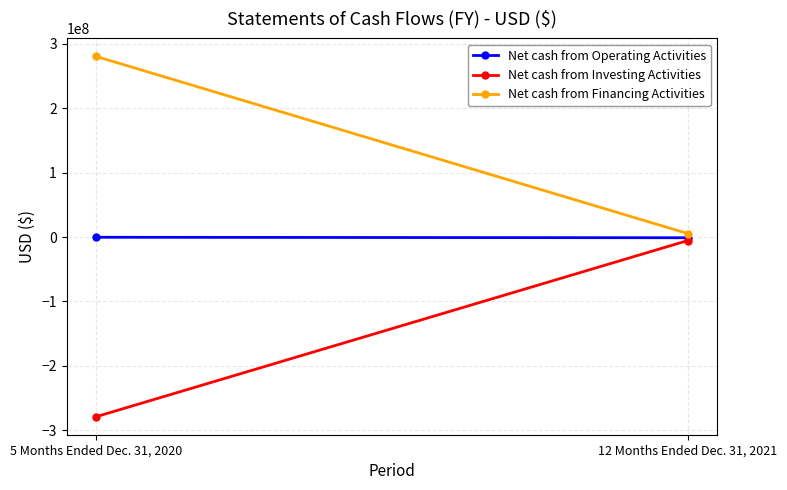

What is the difference between the maximum and minimum values in the Net cash from Operating Activities series?

755142